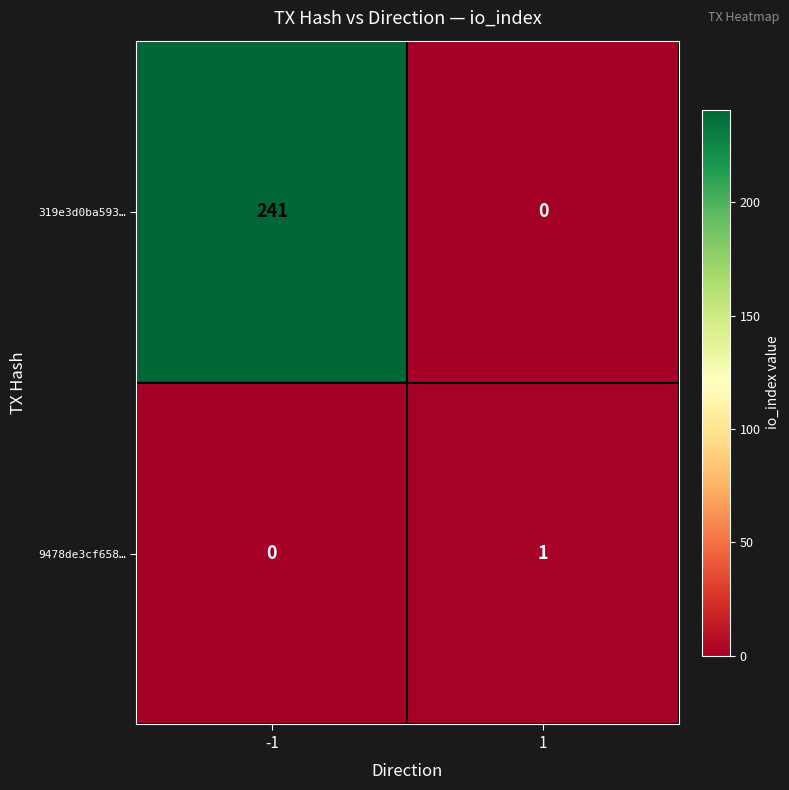

Which series has the widest spread of values?

319e3d0ba593…